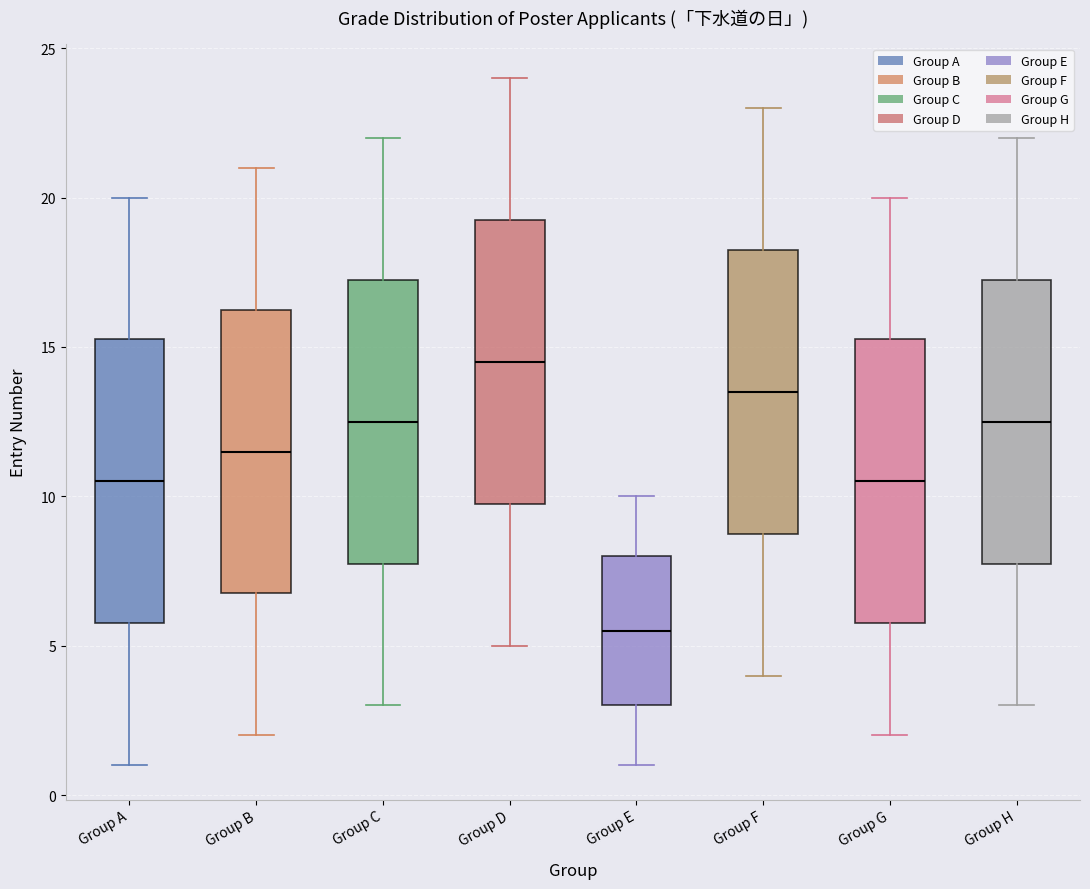

Where does the median line of the box for Group F sit on the y-axis? The values are not printed on the chart, so give them approximately, as read against the axis.

13.5